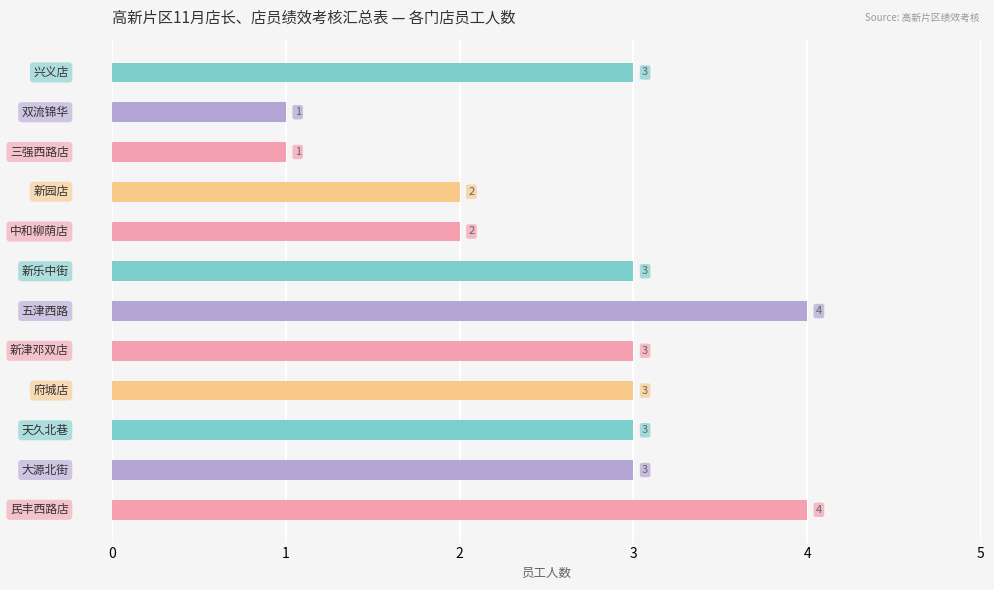

What is the label of the 10th bar from the left?

天久北巷